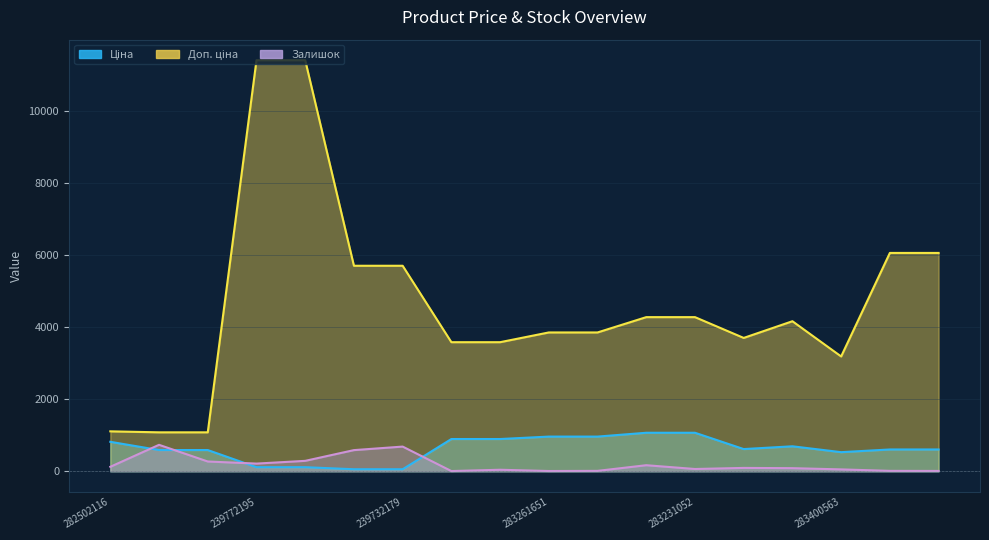

What is the approximate value of Ціна at 283411651?

694.3